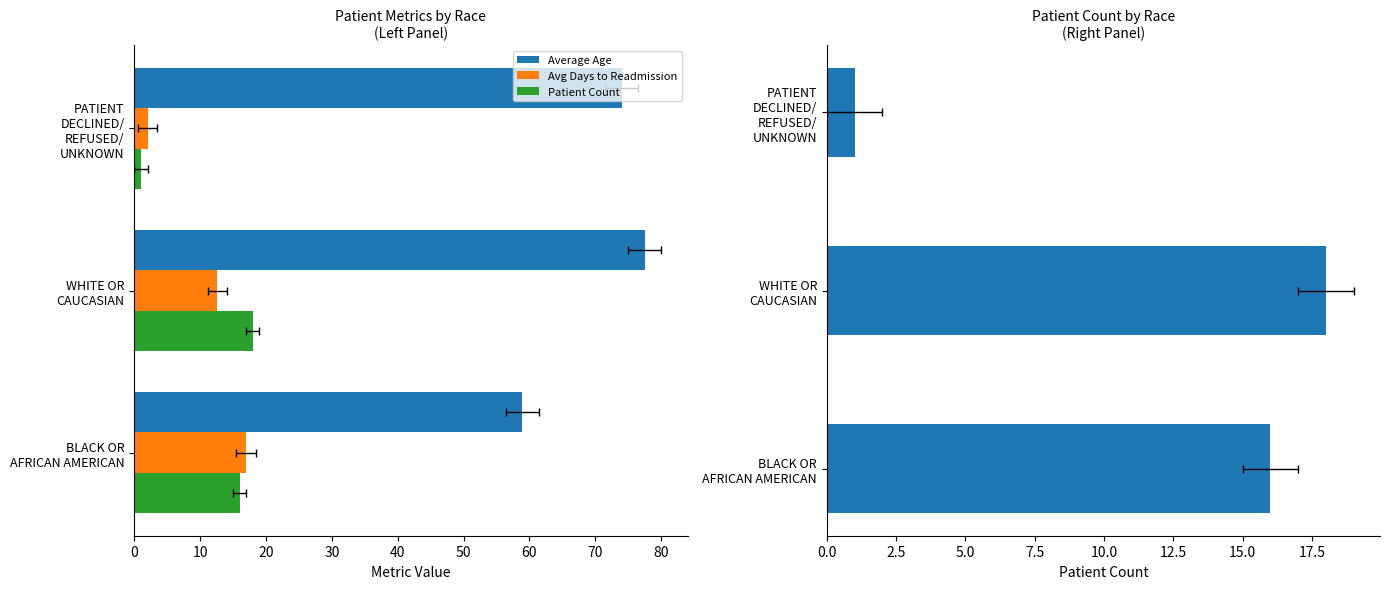

What is the sum of all Average Age values?

210.4